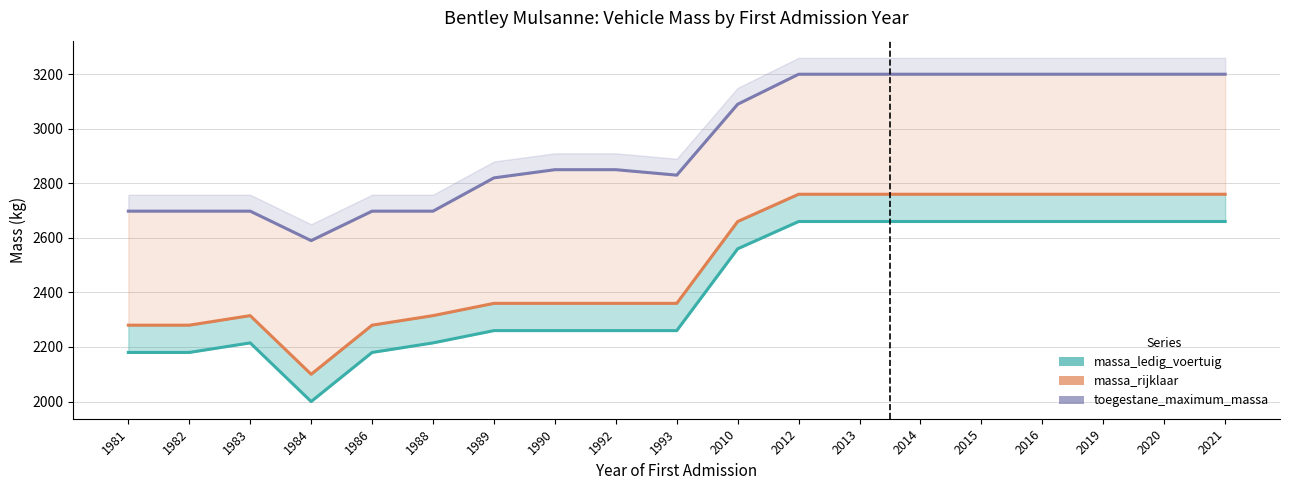

Which category has the highest value across all series?

2012